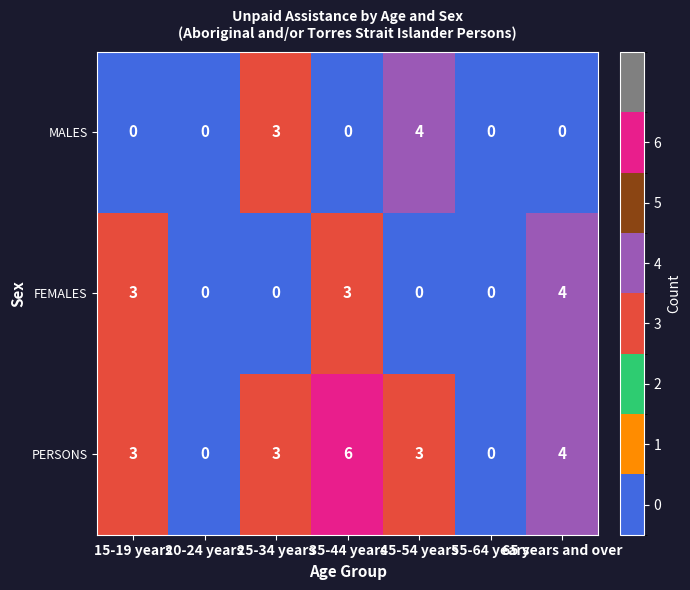

How many PERSONS values are between 0 and 4?

6